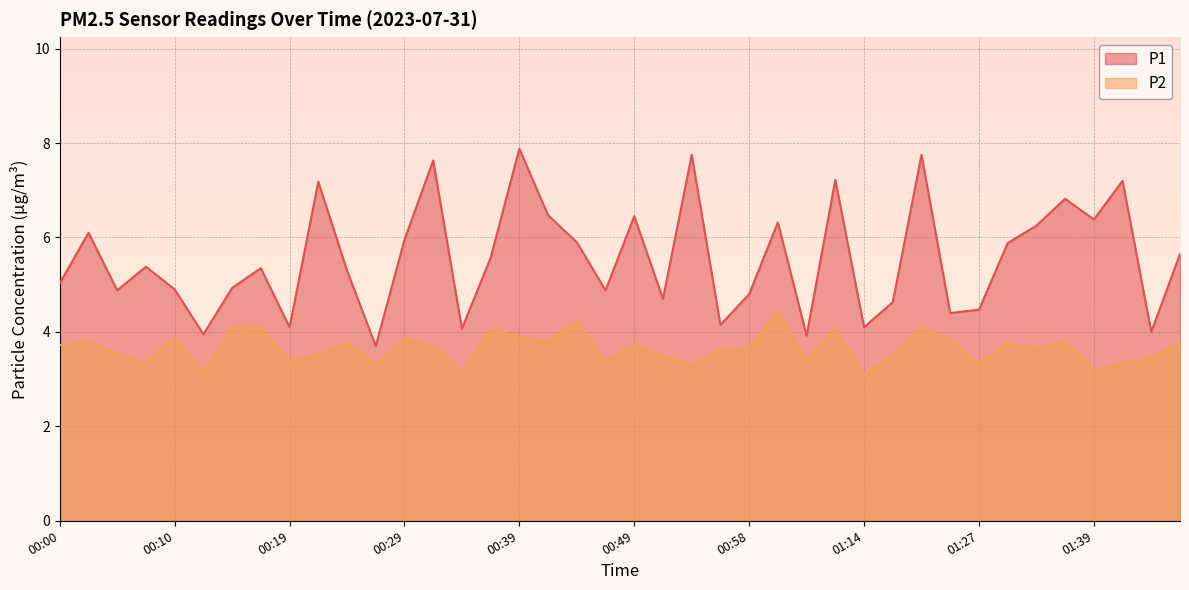

Is it true that P1 equals 6.4 at 01:39?

True